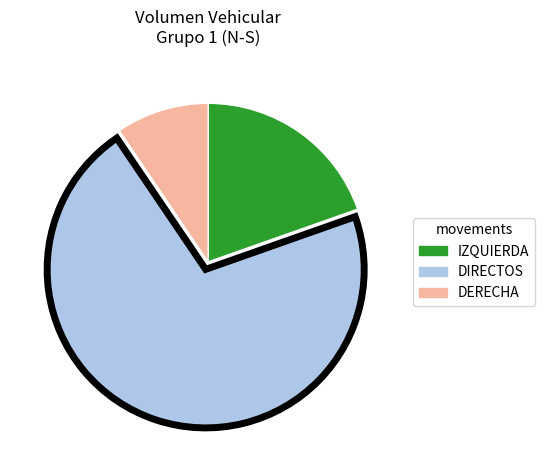

Is the sum of DIRECTOS and IZQUIERDA greater than half?

Yes